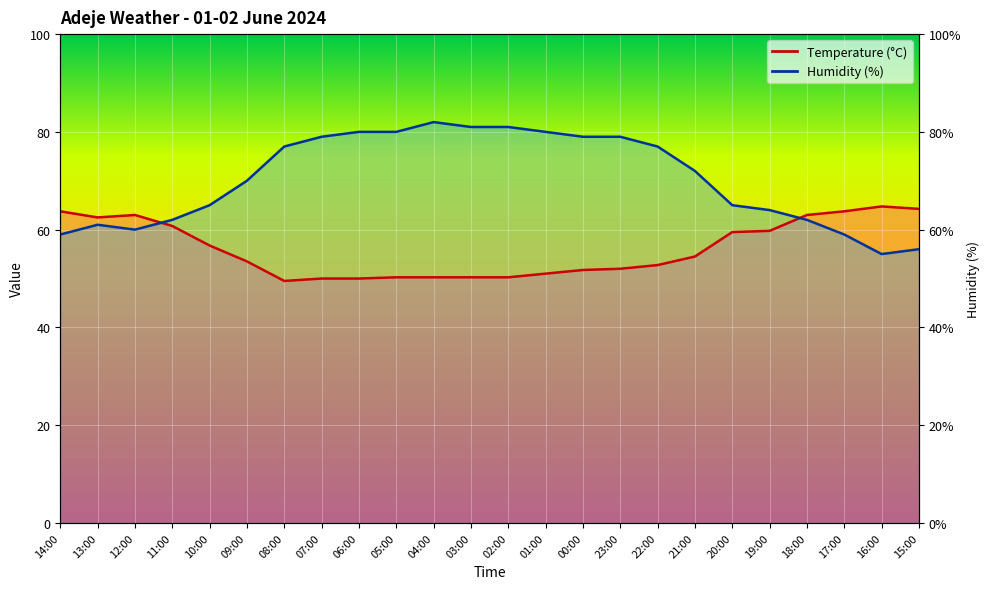

The value of Humidity (%) at 02:00 is 81.0. True or false?

True